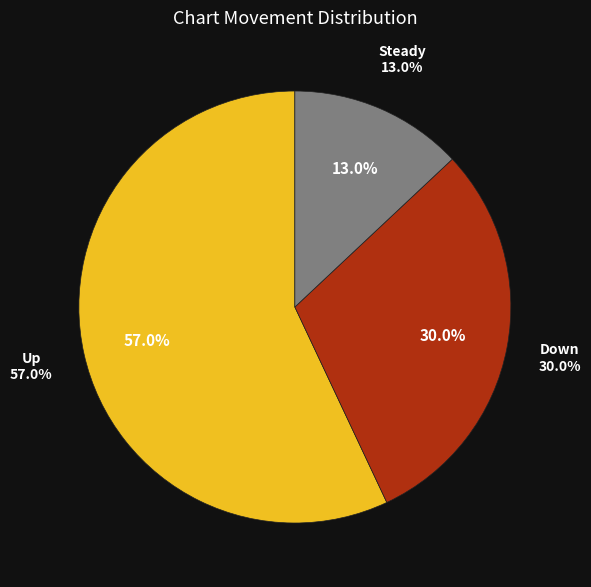

To the nearest percent, what portion does up represent?

57%